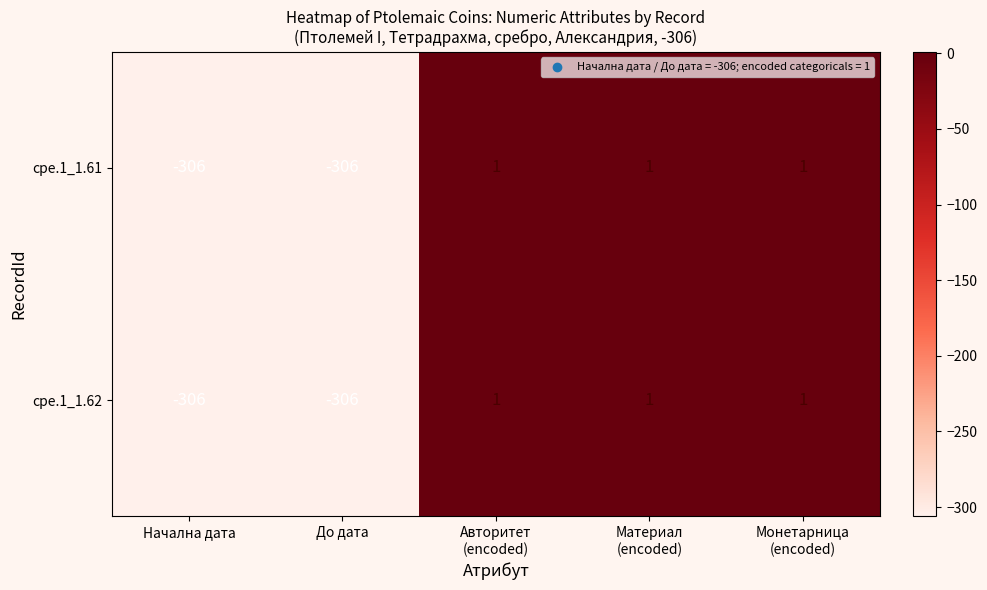

Count the number of data series in this chart.

2